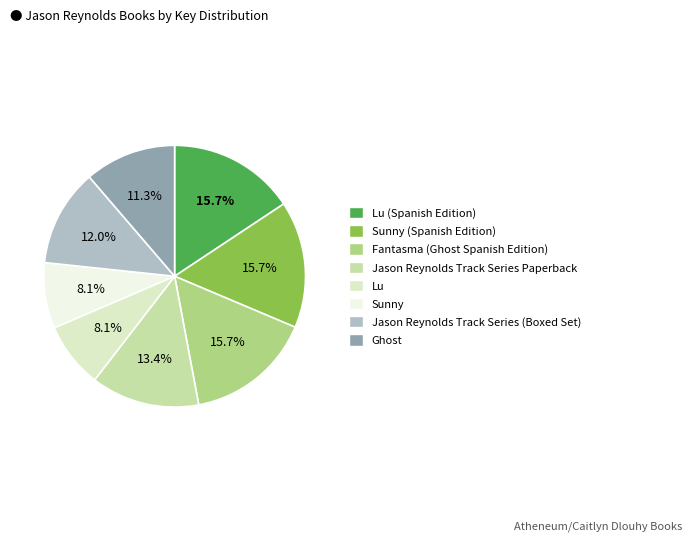

Is there a majority slice in this chart?

No